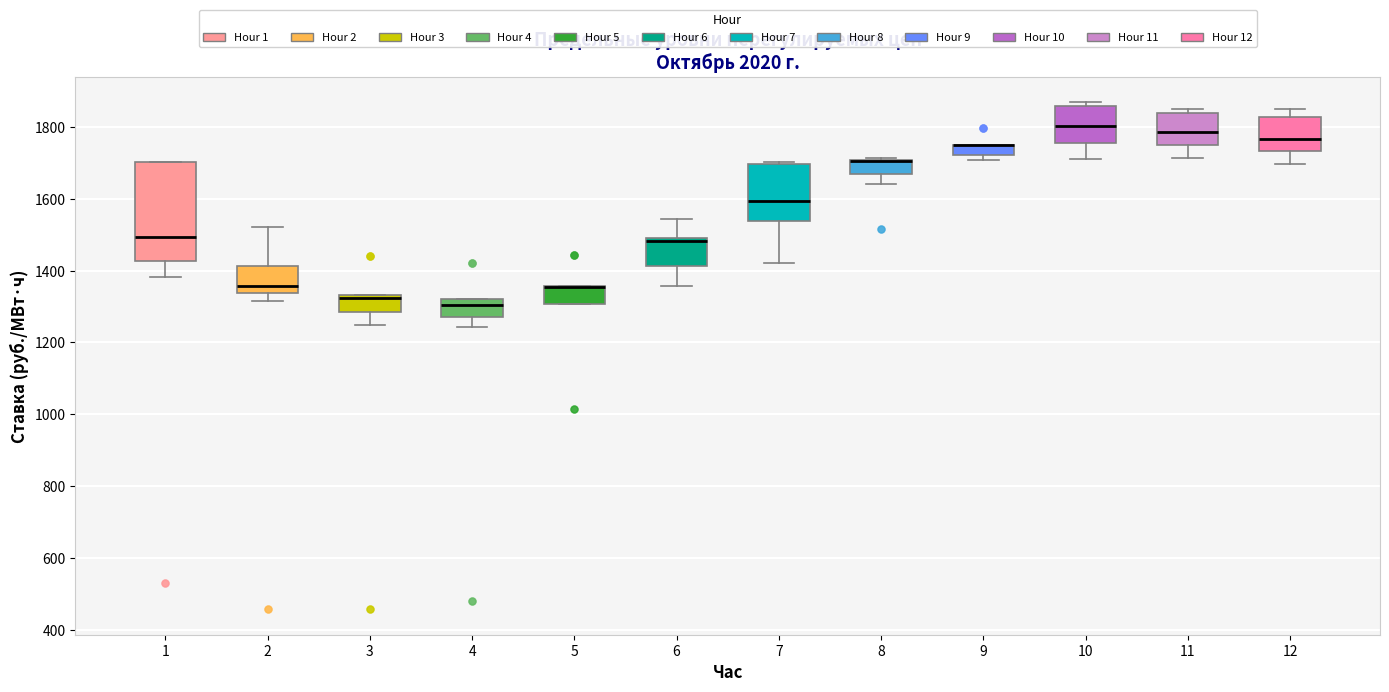

Which box is the tallest, from its lower edge to its upper edge?

1